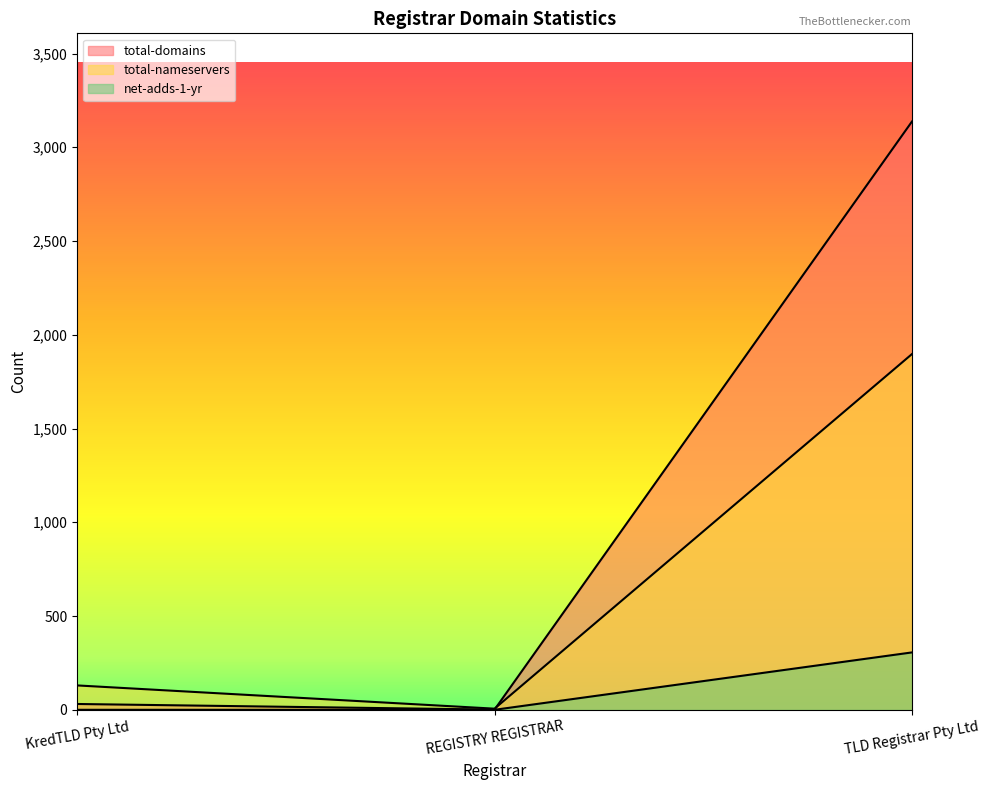

Rank the series by their average value, from lowest to highest.

net-adds-1-yr, total-nameservers, total-domains